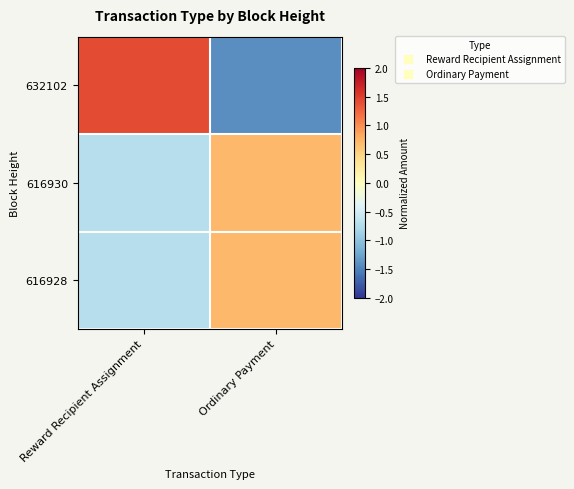

At how many categories does at least one series exceed 0?

2